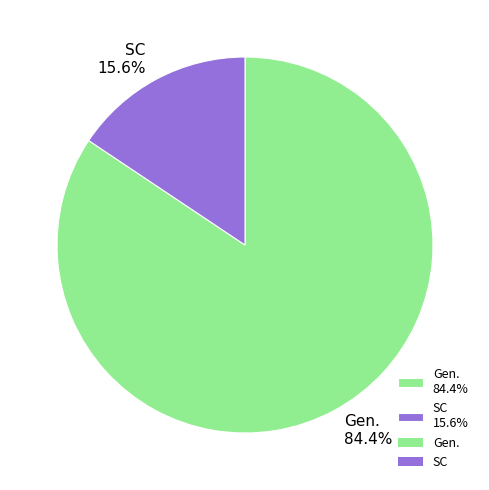

What portion of the pie excludes SC?

84.4%